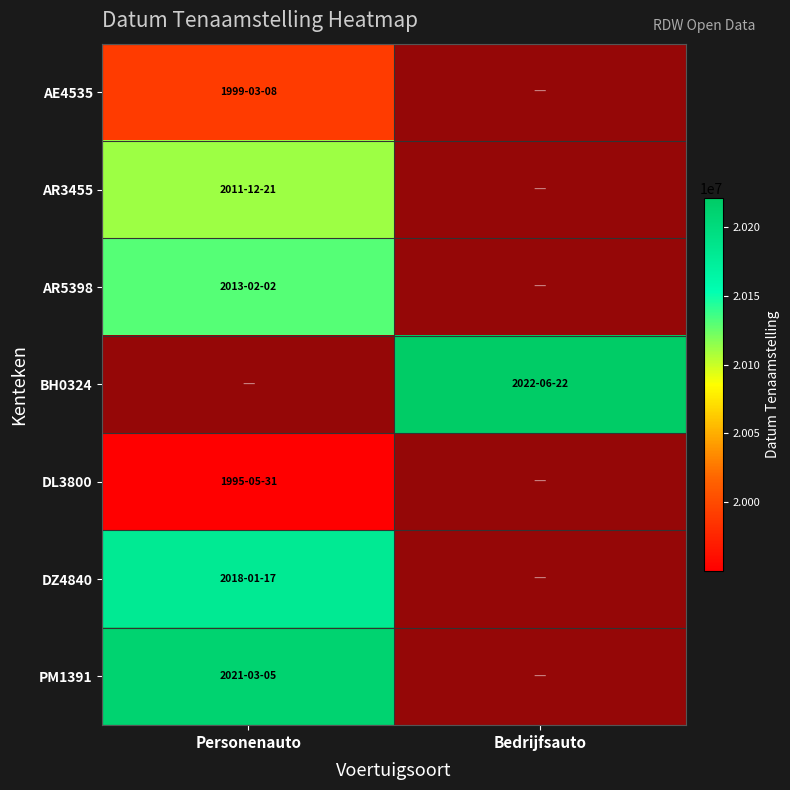

Which category has the highest value in the AE4535 series?

Personenauto